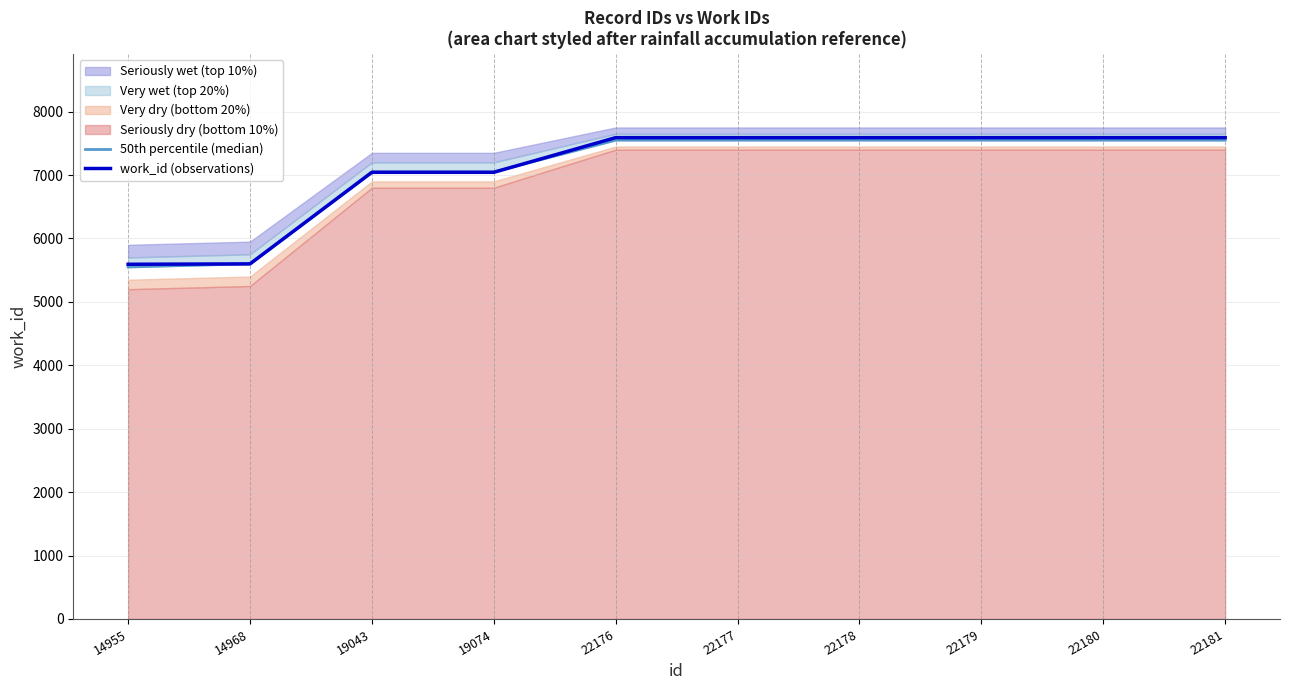

What is the lowest value of the work_id (observations) series?

5593